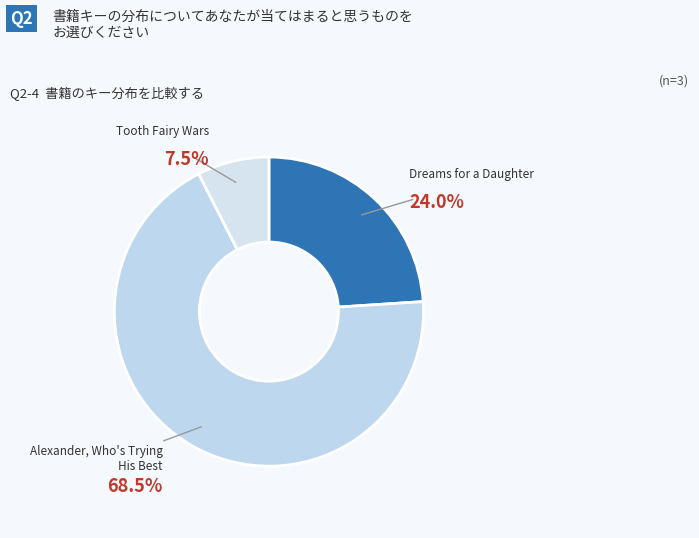

How many segments does this pie chart have?

3